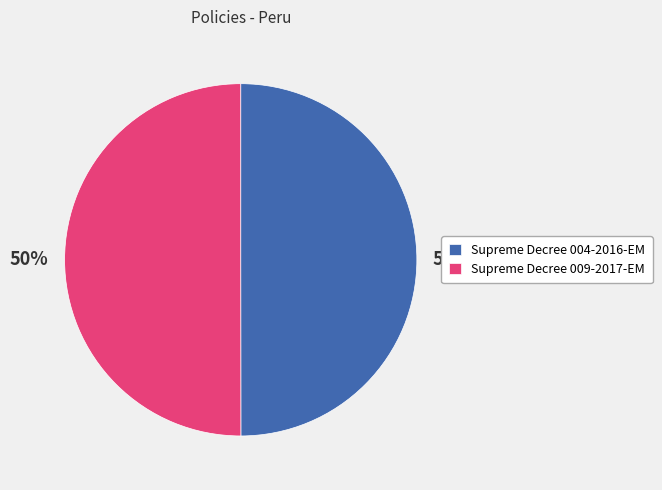

Count the number of slices in the pie.

2